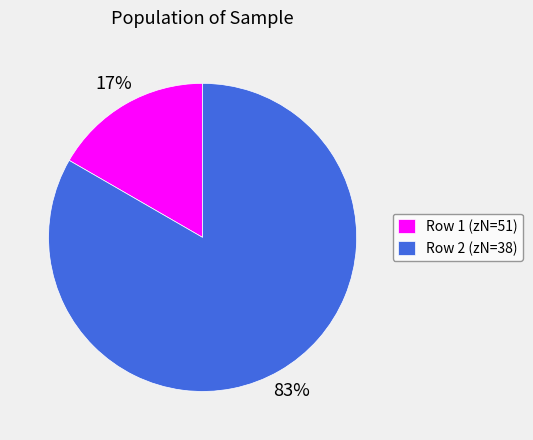

How many slices are in this pie chart?

2